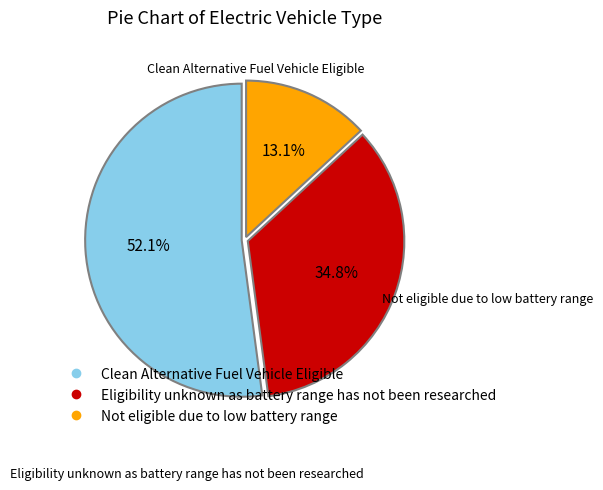

Does any single category account for the majority?

Yes